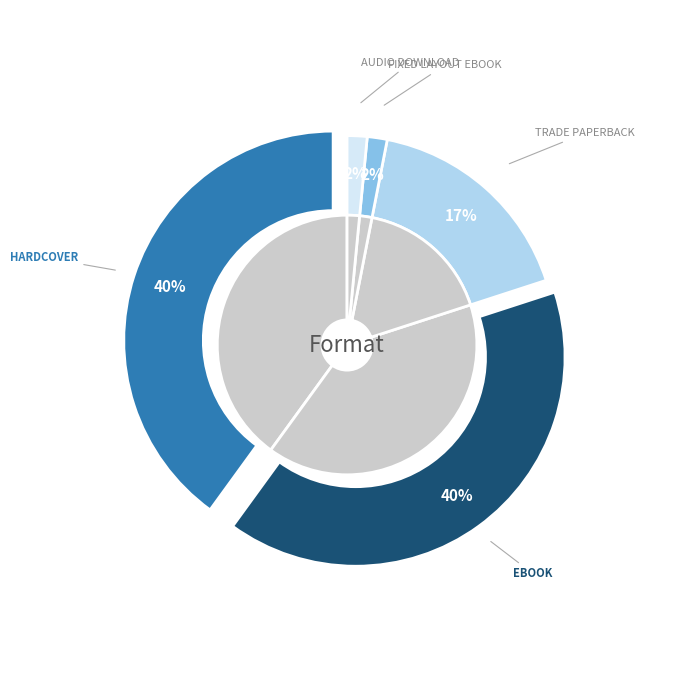

What is the largest slice in the pie chart?

Hardcover